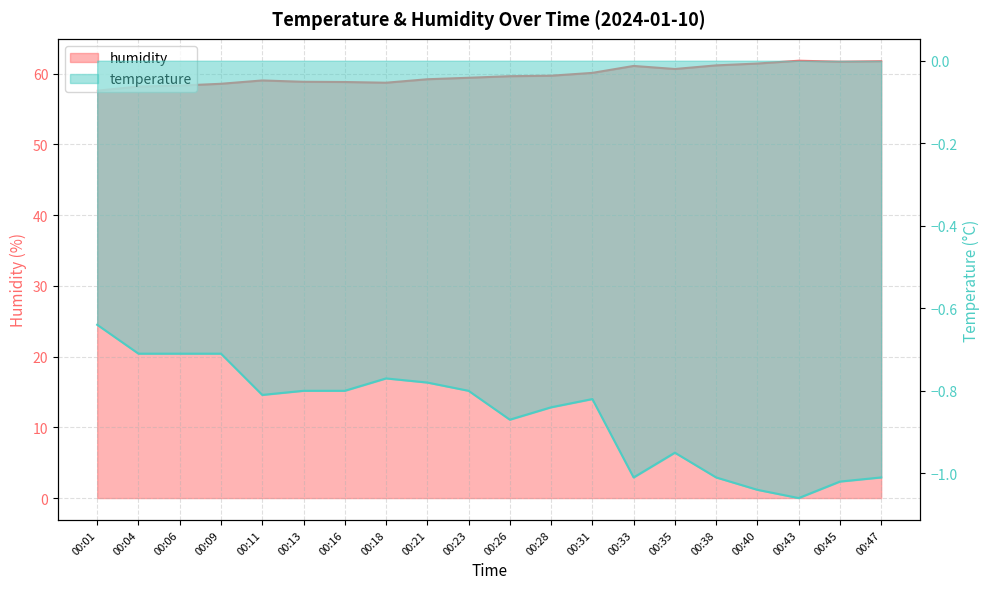

Count the number of categories in the chart.

20